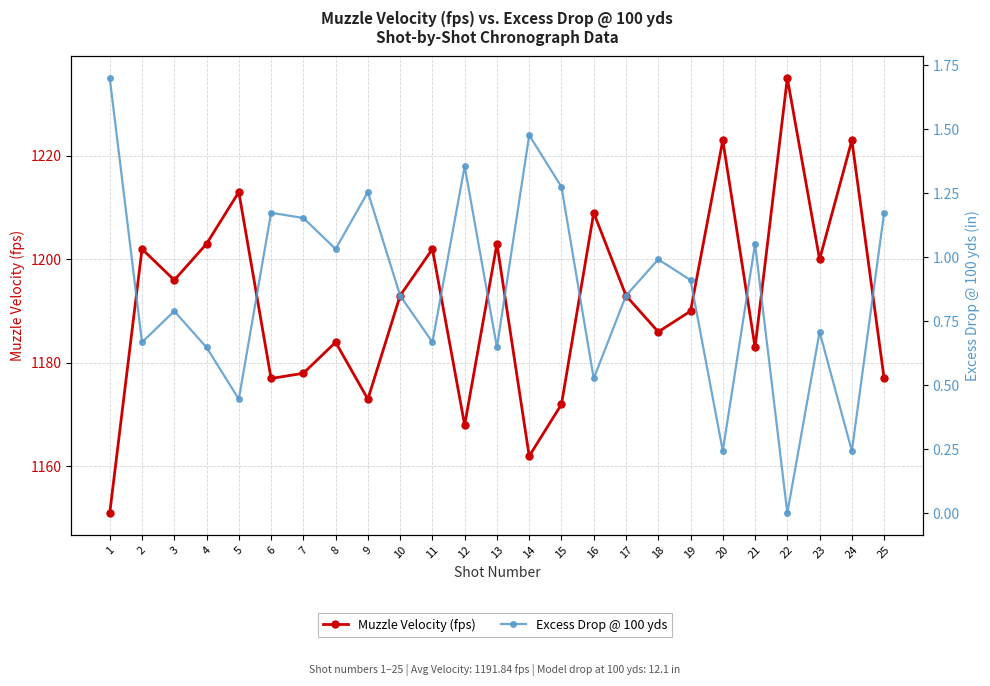

At which category does Muzzle Velocity (fps) reach its first local peak?

2